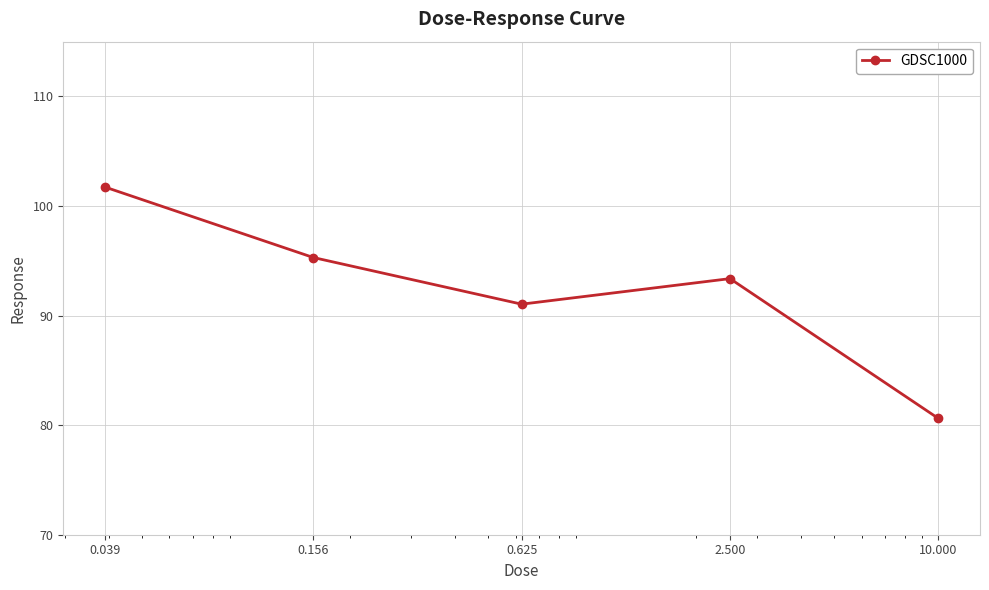

What is the difference between the maximum and minimum values?

21.1